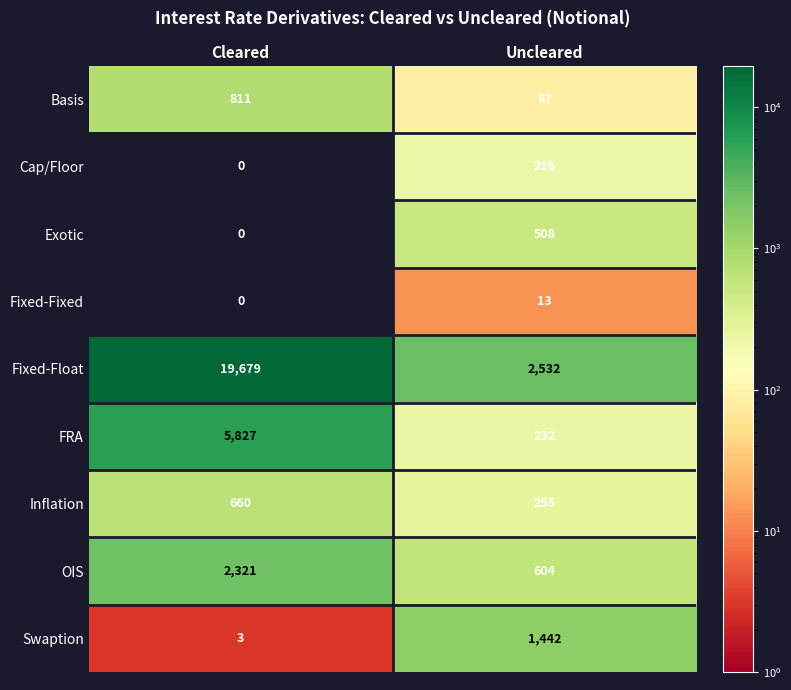

Is it true that Fixed-Fixed equals 3 at Uncleared?

False